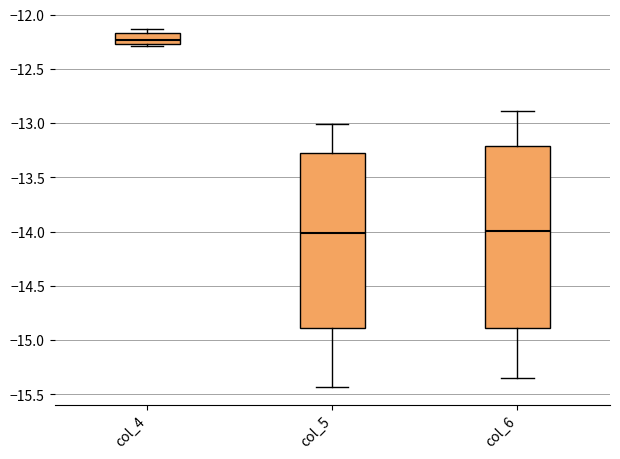

Reading left to right, transcribe this box plot: for each box, give where its median line is, the range the box spans, and where its two whiskers end, as read against the y-axis. The values are not printed on the chart, so give them approximately, as read against the axis.

col_4: median -12.25 (inside the box), box -12.25 to -12.15, whiskers -12.30 to -12.15 (just above the box's upper edge)
col_5: median -14.00, box -14.90 to -13.25, whiskers -15.45 to -13.00
col_6: median -14.00, box -14.90 to -13.20, whiskers -15.35 to -12.90